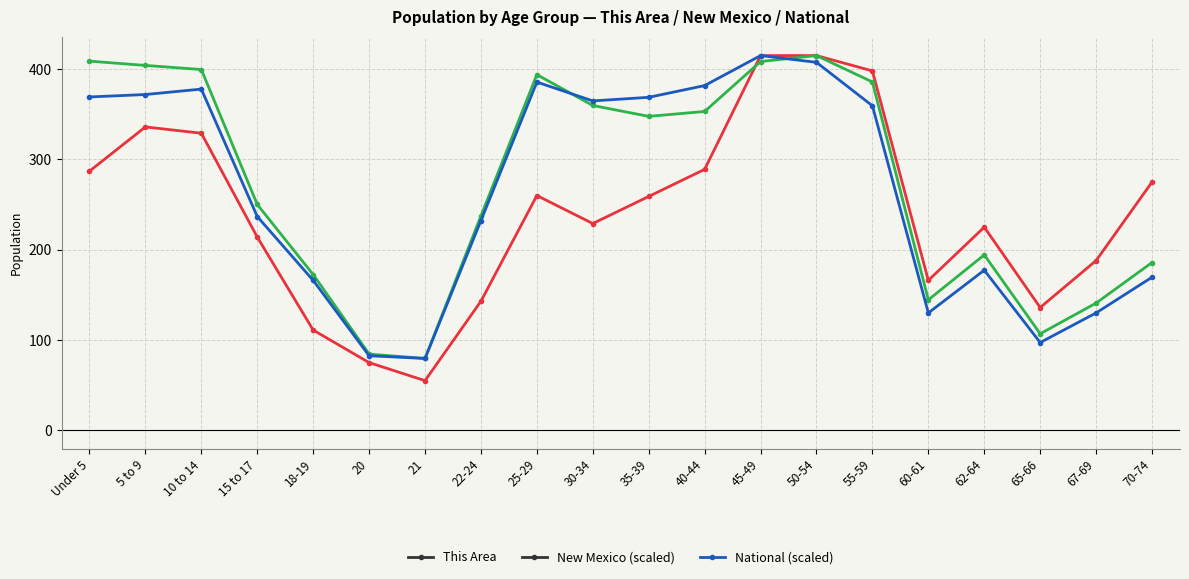

Where is National (scaled) nearest to the value 247?

15 to 17